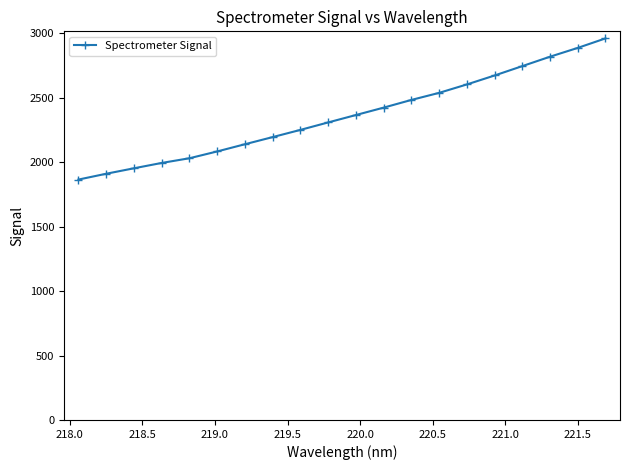

What is the difference between the maximum and minimum values?

1095.0